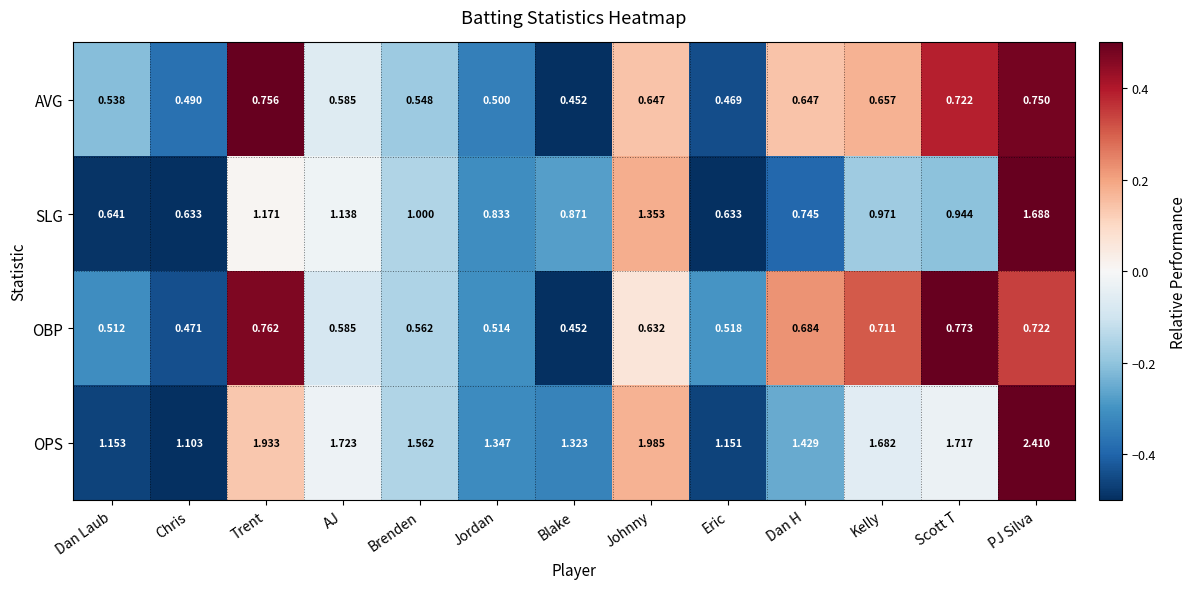

Which series has the widest spread of values?

OPS